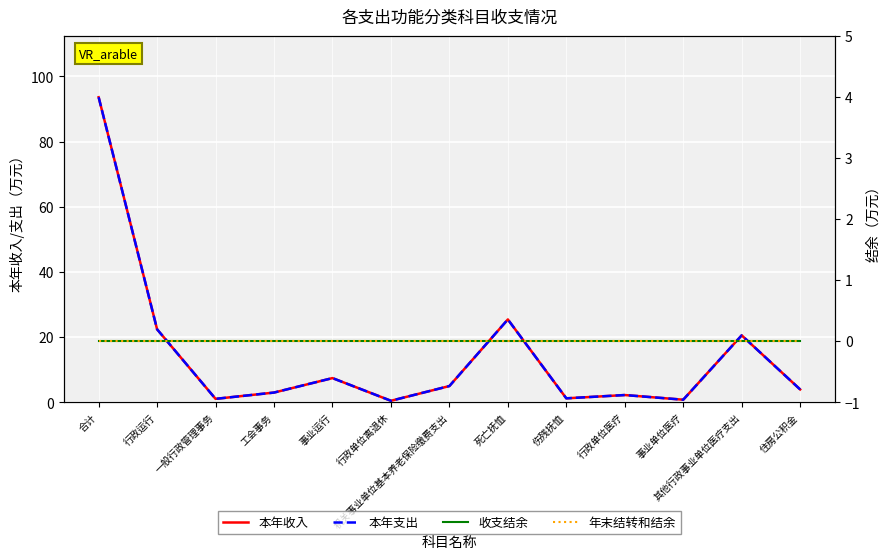

Reading right to left, extract all data points from this chart.

本年收入: 住房公积金=4.0	其他行政事业单位医疗支出=20.6	事业单位医疗=0.8	行政单位医疗=2.2	伤残抚恤=1.2	死亡抚恤=25.4	机关事业单位基本养老保险缴费支出=5.0	行政单位离退休=0.5	事业运行=7.4	工会事务=3.0	一般行政管理事务=1.1	行政运行=22.4	合计=93.6
本年支出: 住房公积金=4.0	其他行政事业单位医疗支出=20.6	事业单位医疗=0.8	行政单位医疗=2.2	伤残抚恤=1.2	死亡抚恤=25.4	机关事业单位基本养老保险缴费支出=5.0	行政单位离退休=0.5	事业运行=7.4	工会事务=3.0	一般行政管理事务=1.1	行政运行=22.4	合计=93.6
收支结余: 住房公积金=0.0	其他行政事业单位医疗支出=0.0	事业单位医疗=0.0	行政单位医疗=0.0	伤残抚恤=0.0	死亡抚恤=0.0	机关事业单位基本养老保险缴费支出=0.0	行政单位离退休=0.0	事业运行=0.0	工会事务=0.0	一般行政管理事务=0.0	行政运行=0.0	合计=0.0
年末结转和结余: 住房公积金=0.0	其他行政事业单位医疗支出=0.0	事业单位医疗=0.0	行政单位医疗=0.0	伤残抚恤=0.0	死亡抚恤=0.0	机关事业单位基本养老保险缴费支出=0.0	行政单位离退休=0.0	事业运行=0.0	工会事务=0.0	一般行政管理事务=0.0	行政运行=0.0	合计=0.0